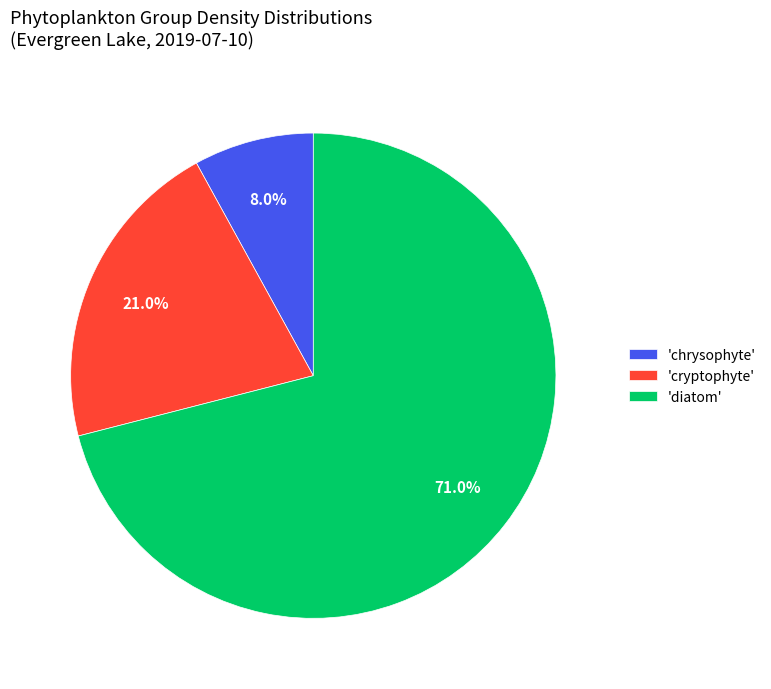

Which category has the biggest portion of the pie?

'diatom'